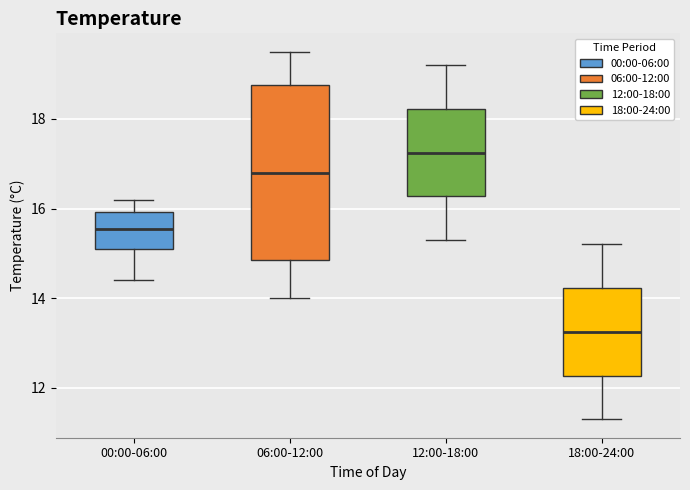

Which box's median line is the highest?

12:00-18:00